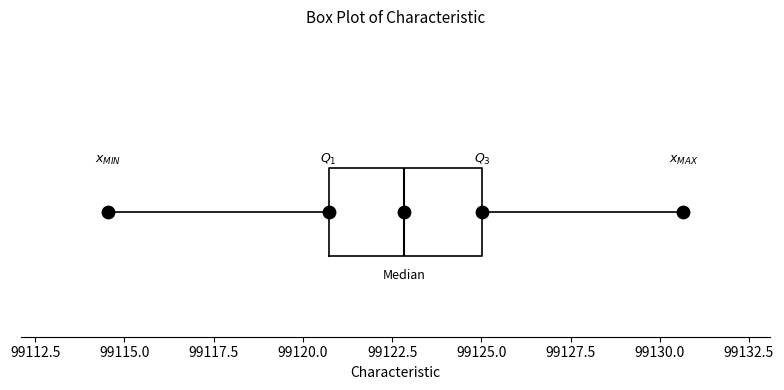

Where is the left edge of the box on the x-axis? The values are not printed on the chart, so give them approximately, as read against the axis.

99120.5